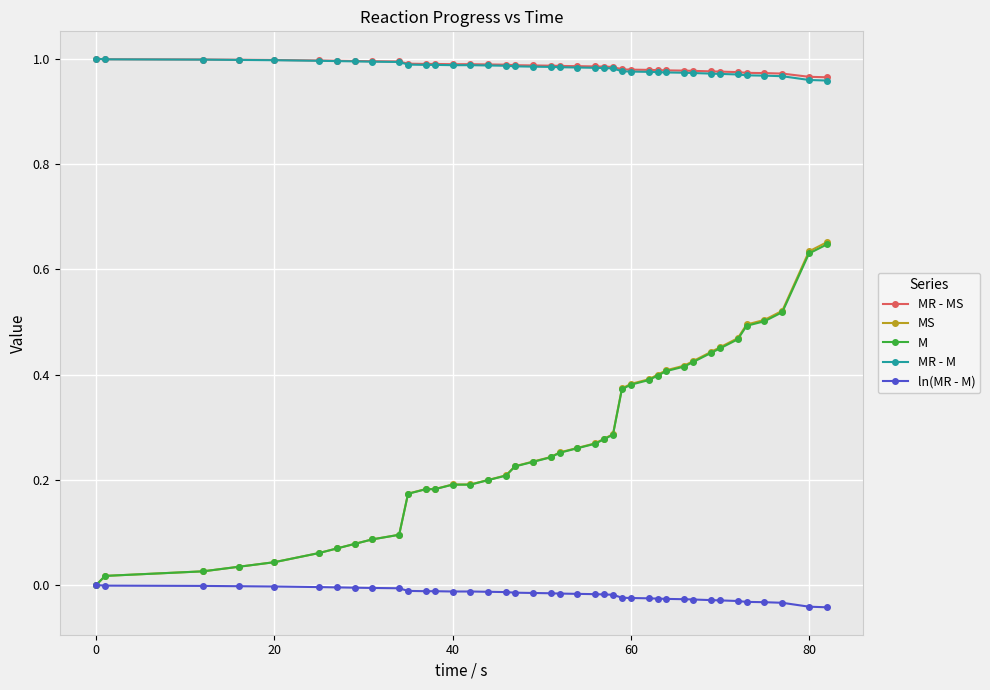

Which series has the widest spread of values?

MS